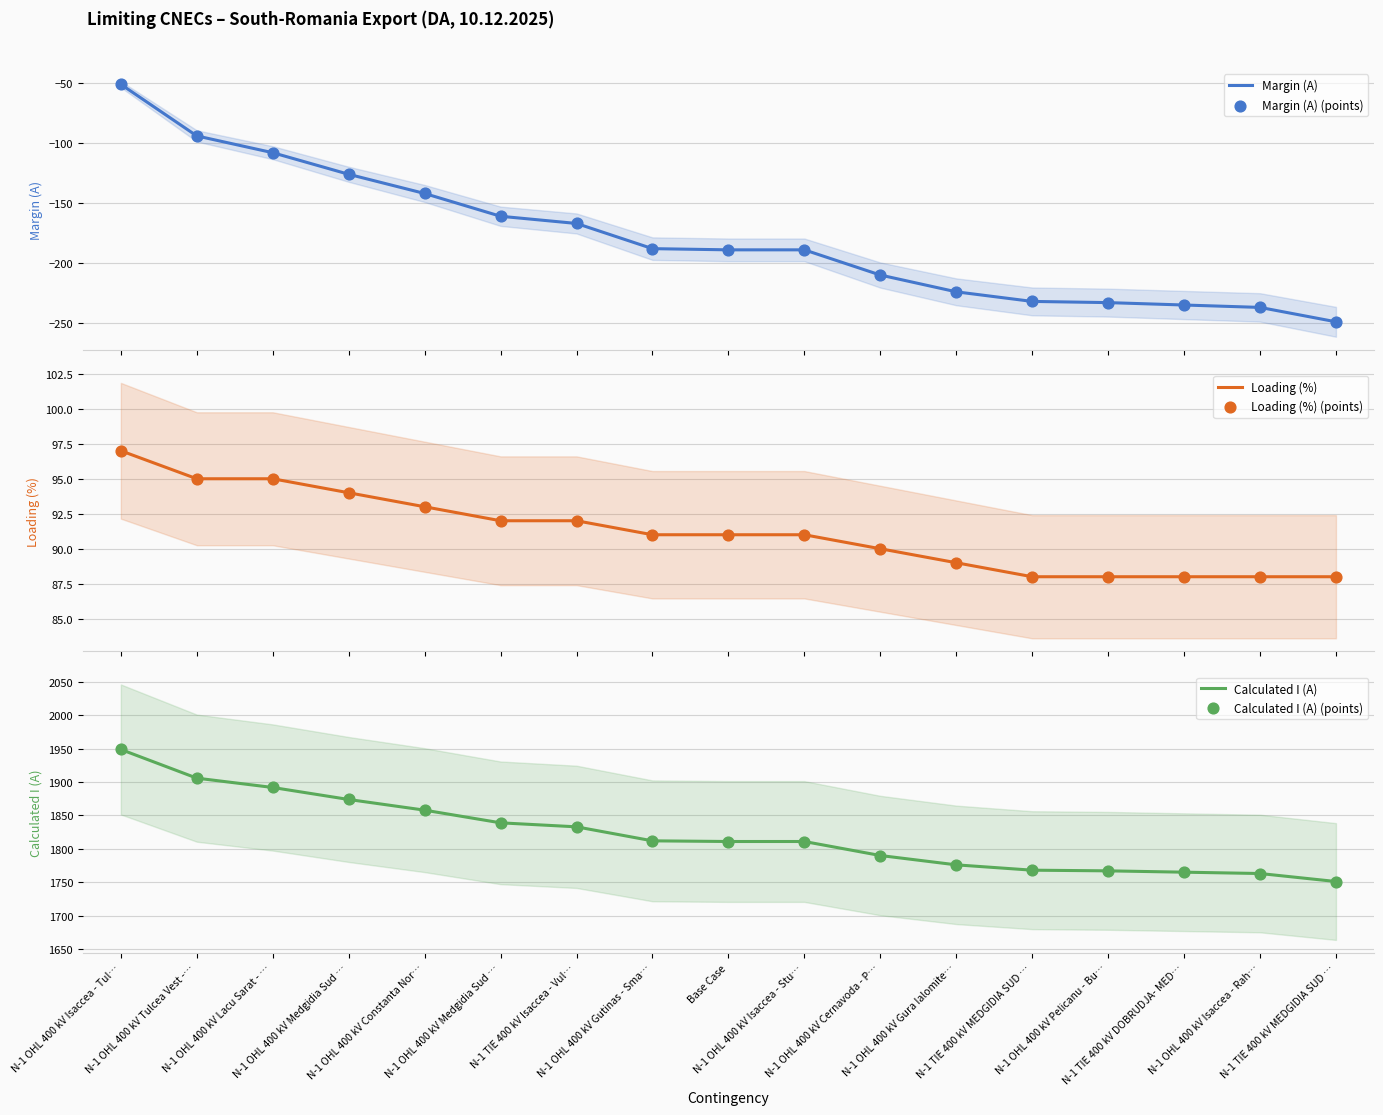

Which series has the widest spread of Y values?

Margin (A)